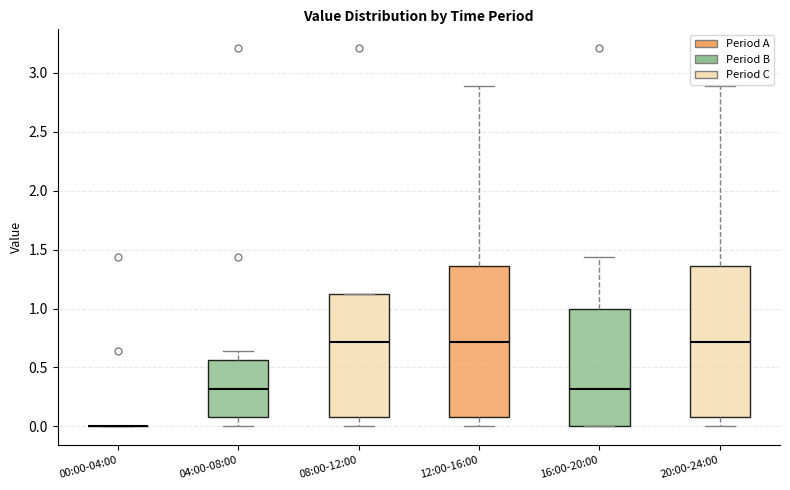

Reading left to right, transcribe this box plot: for each box, give where its median line is, the range the box spans, and where its two whiskers end, as read against the y-axis. The values are not printed on the chart, so give them approximately, as read against the axis.

00:00-04:00: box collapsed to a line at 0.00, whiskers 0.00 to 0.00
04:00-08:00: median 0.30, box 0.10 to 0.55, whiskers 0.00 to 0.65
08:00-12:00: median 0.70, box 0.10 to 1.10, whiskers 0.00 to 1.10
12:00-16:00: median 0.70, box 0.10 to 1.35, whiskers 0.00 to 2.90
16:00-20:00: median 0.30, box 0.00 to 1.00, whiskers 0.00 to 1.45
20:00-24:00: median 0.70, box 0.10 to 1.35, whiskers 0.00 to 2.90